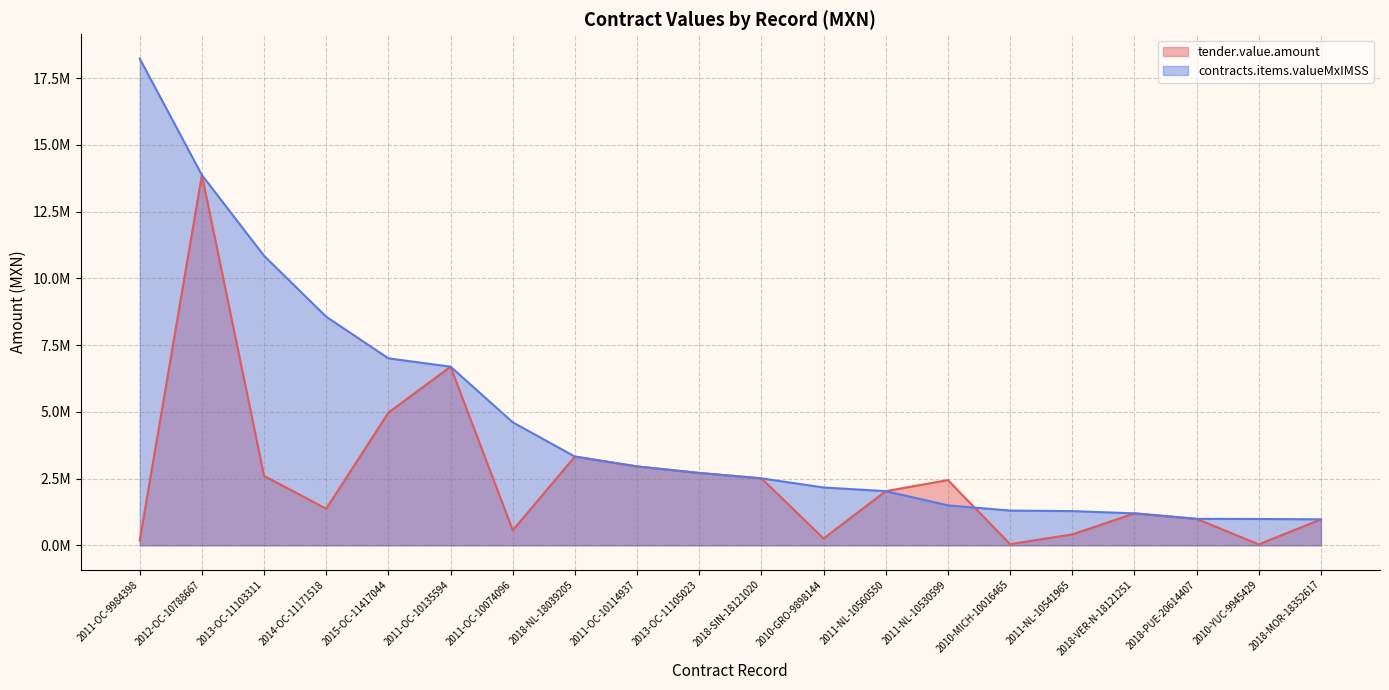

Between 2011-NL-10530599 and 2010-MICH-10016465, which series saw the biggest shift?

tender.value.amount